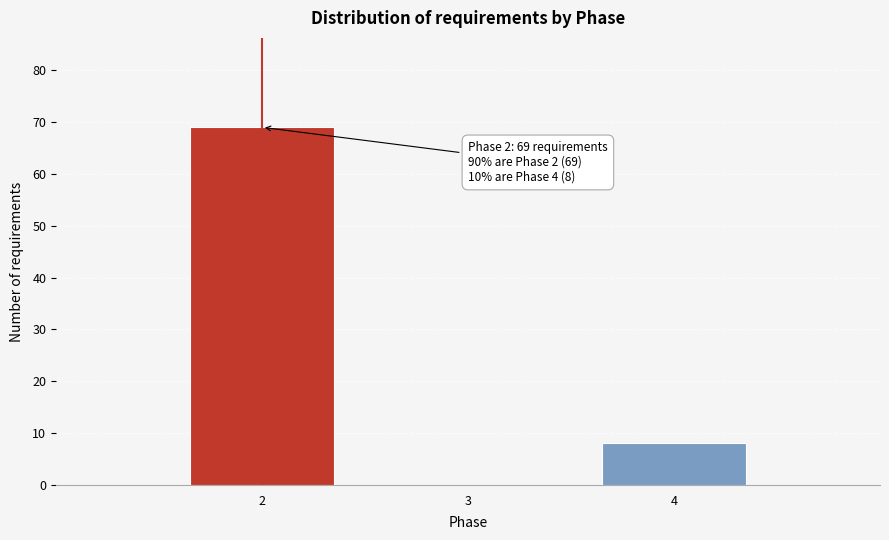

Reading left to right, list all the values displayed in this chart.

2=69	3=0	4=8